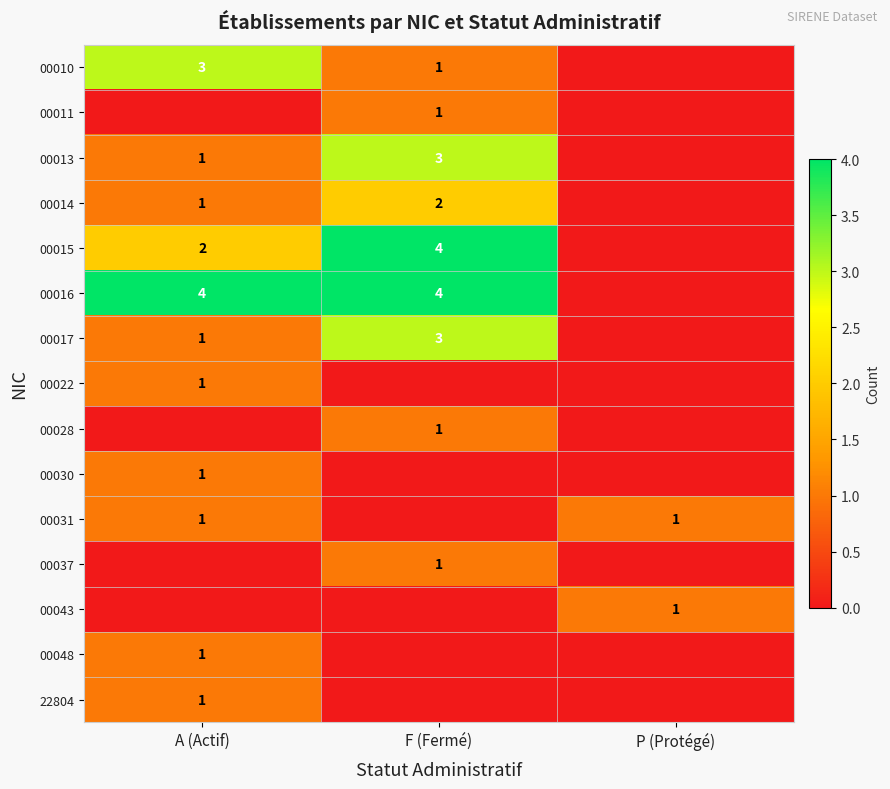

What is the total value across all series at A (Actif)?

17